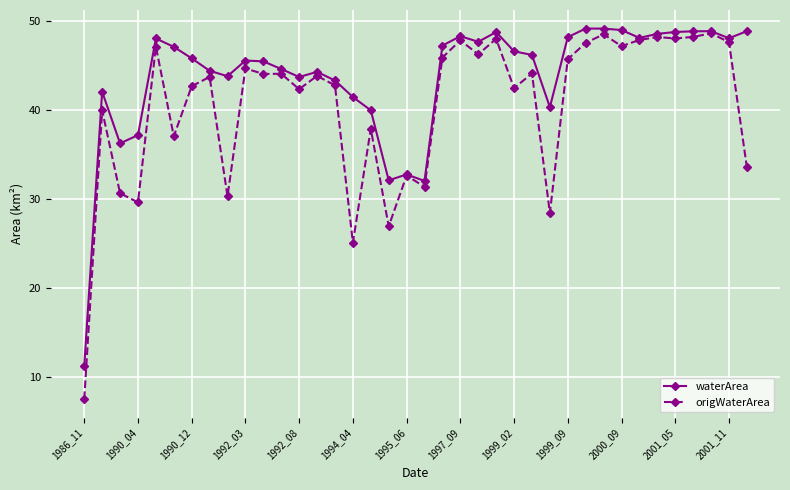

List the series in order of their overall mean, highest first.

waterArea, origWaterArea